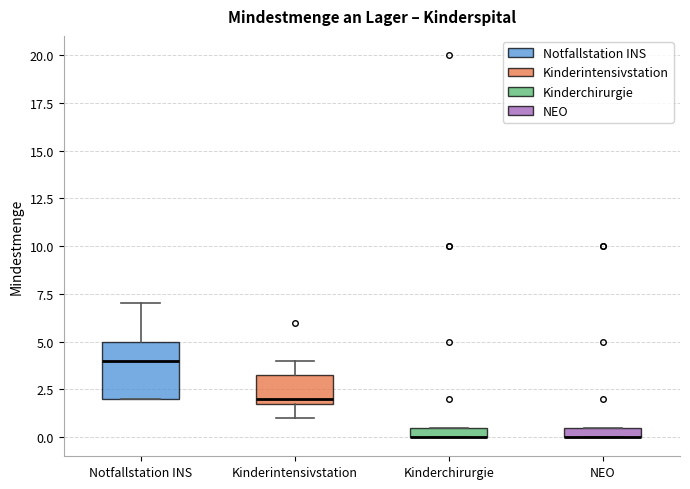

Which box is the tallest, from its lower edge to its upper edge?

Notfallstation INS